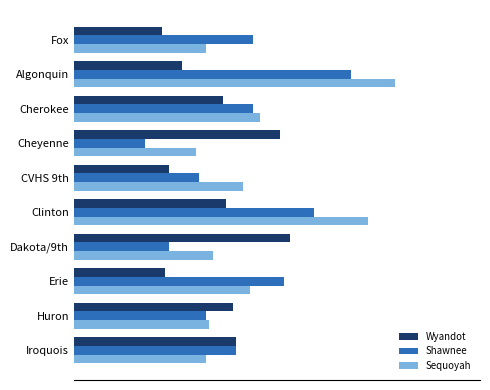

Which series has the largest total across all categories?

Sequoyah